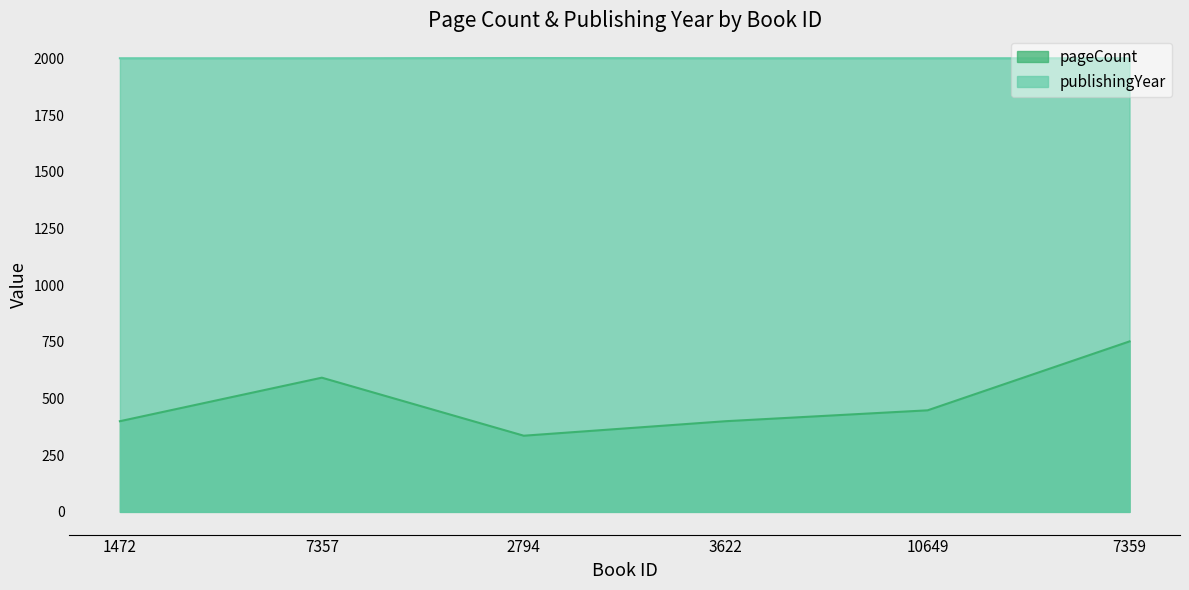

At which category is the sum across all series the highest?

7359